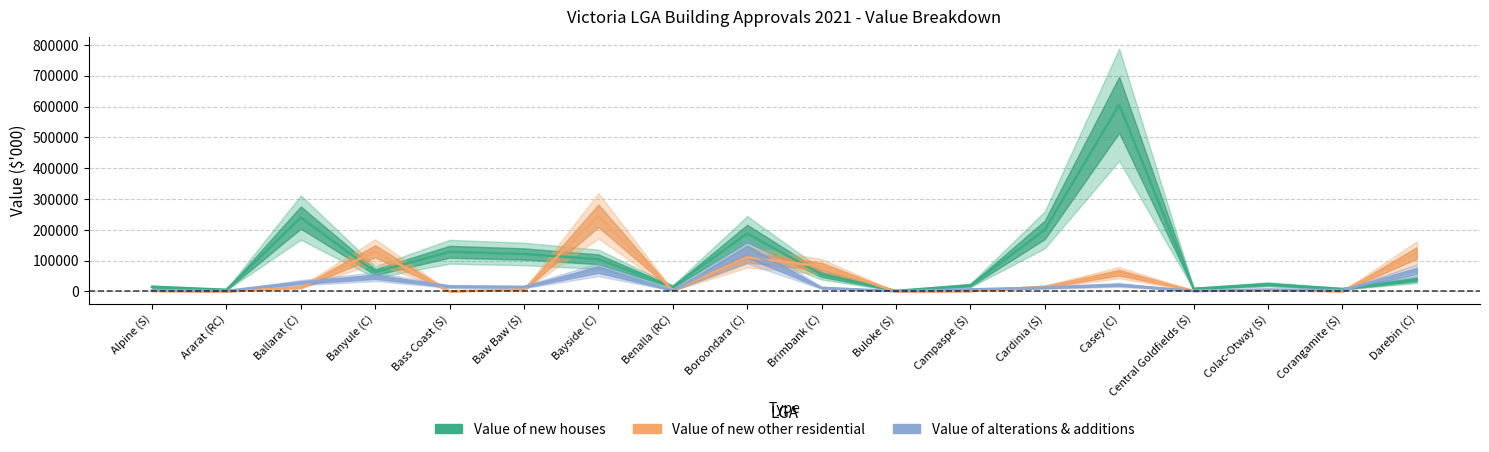

Where does the Value of new houses series first go above 55370?

Ballarat (C)